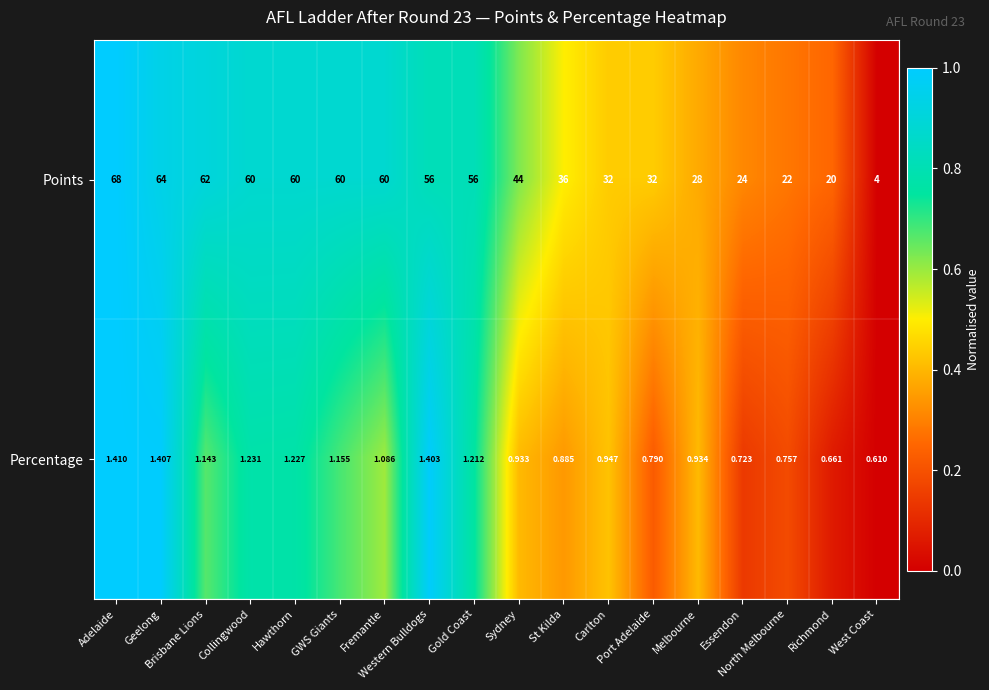

Which series has the largest range (max minus min)?

Points